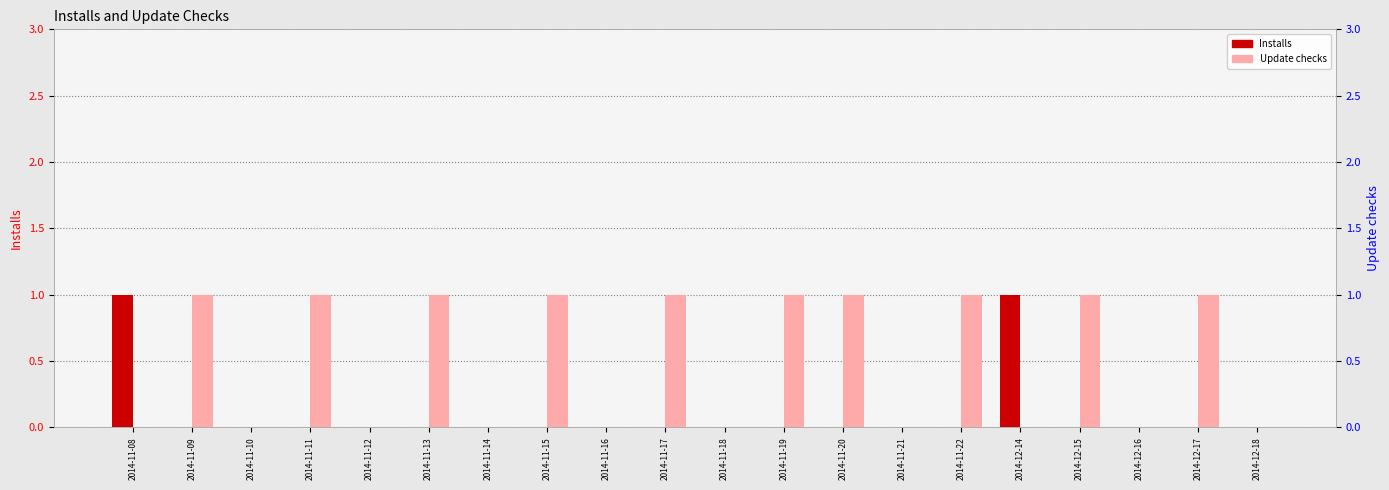

What value does the Update checks series have at 2014-11-15?

1